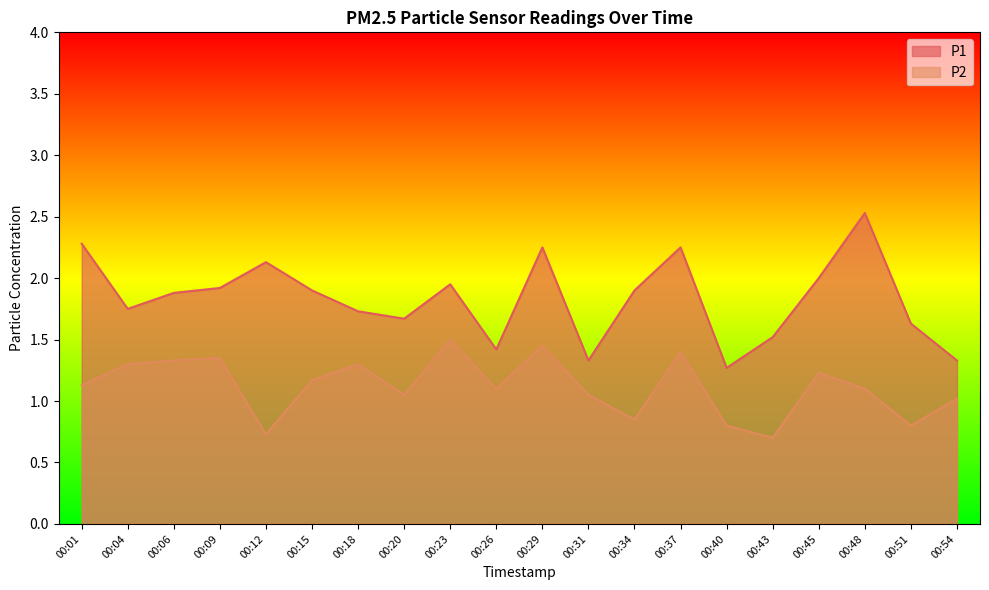

What is the highest value of the P1 series?

2.5